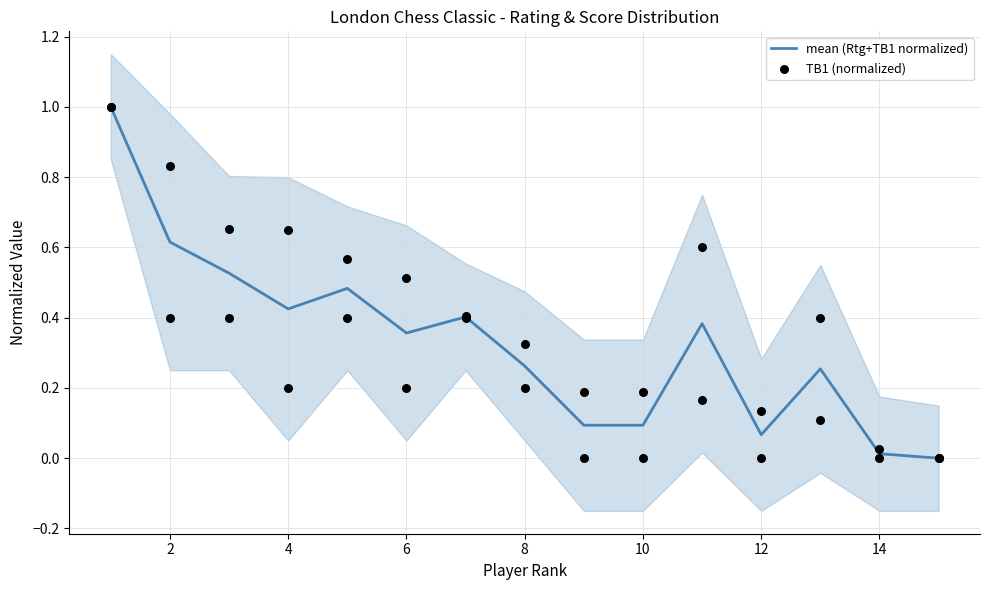

Which series reaches the minimum Y coordinate?

mean (Rtg+TB1 normalized)